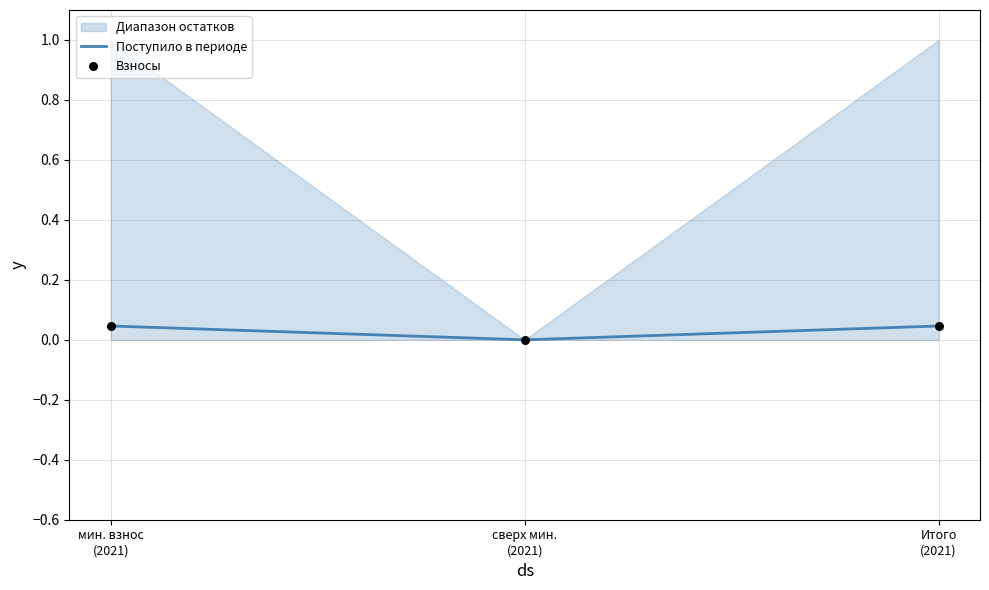

At which category is the sum across all series the highest?

мин. взнос
(2021)